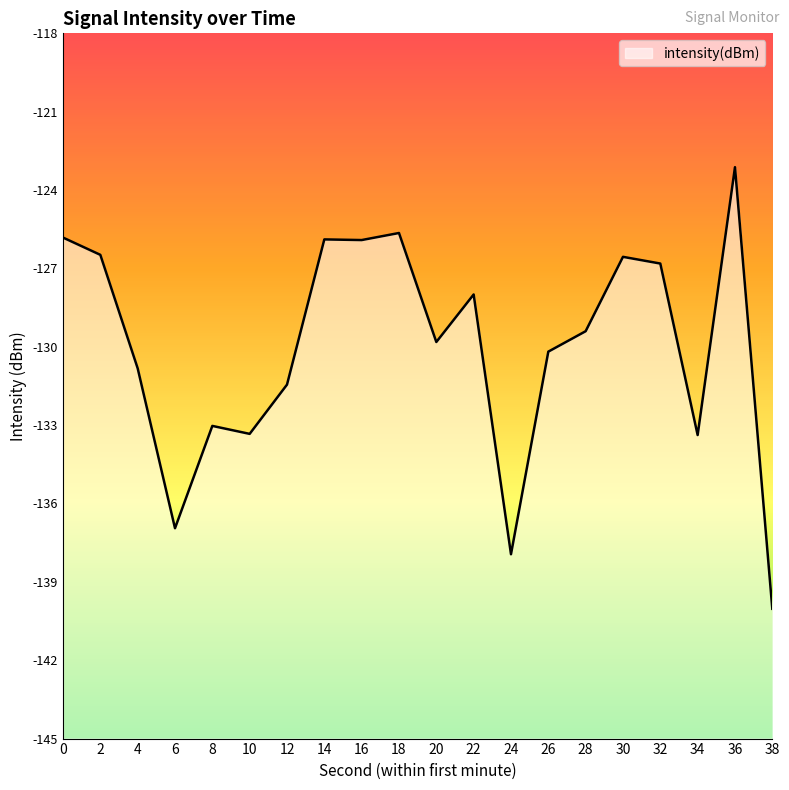

Does the chart have visible grid lines?

No